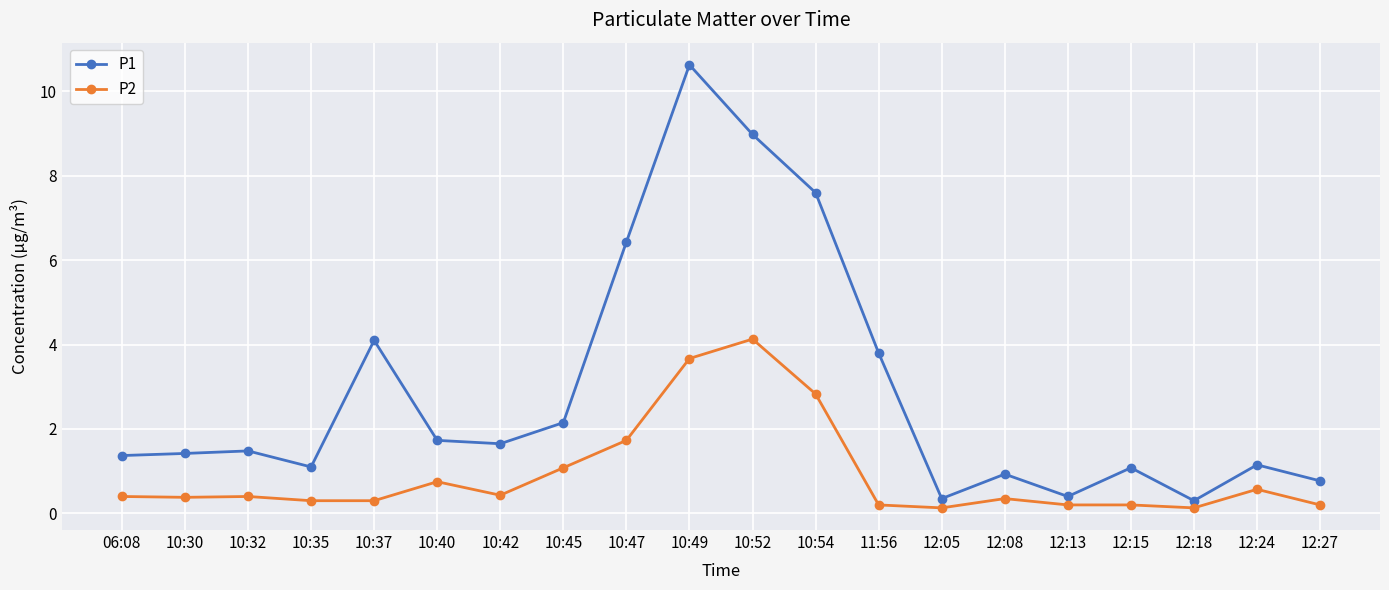

The P1 series shows 4.1 at 10:37. True or false?

True